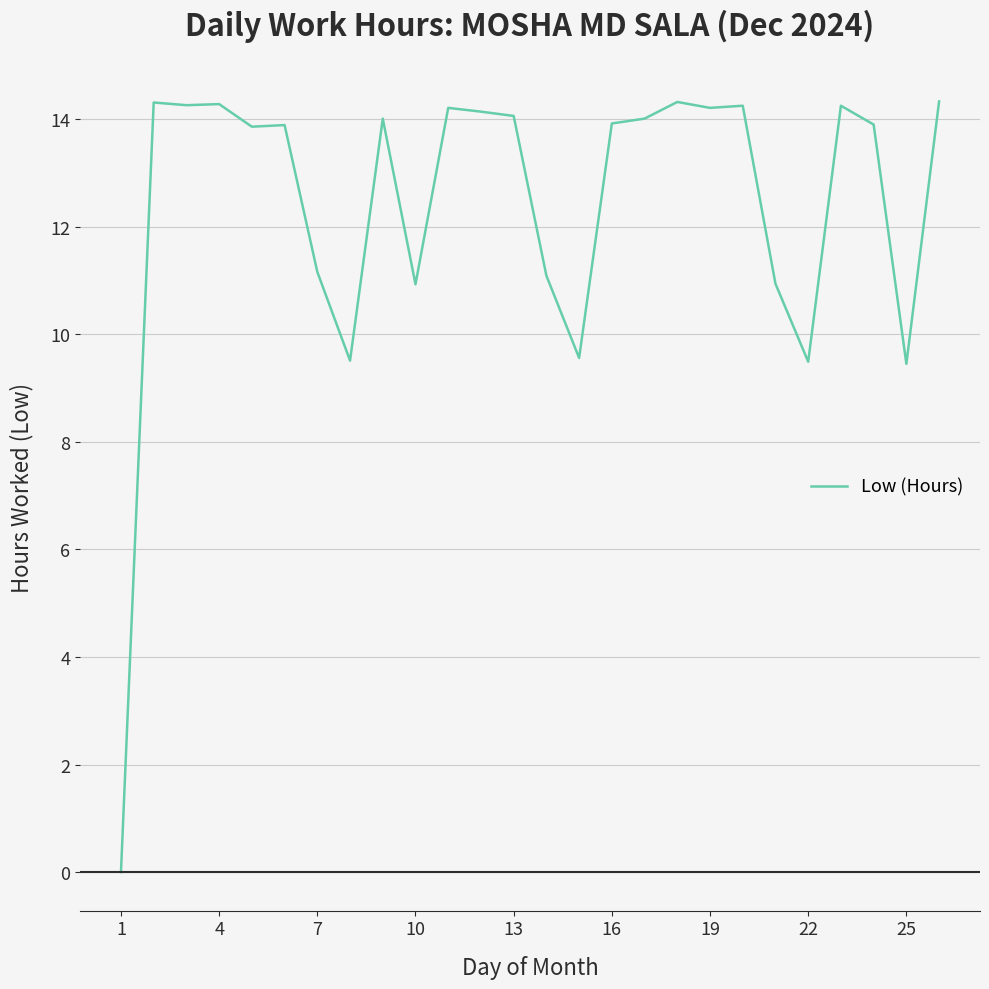

What is the greatest value displayed?

14.3